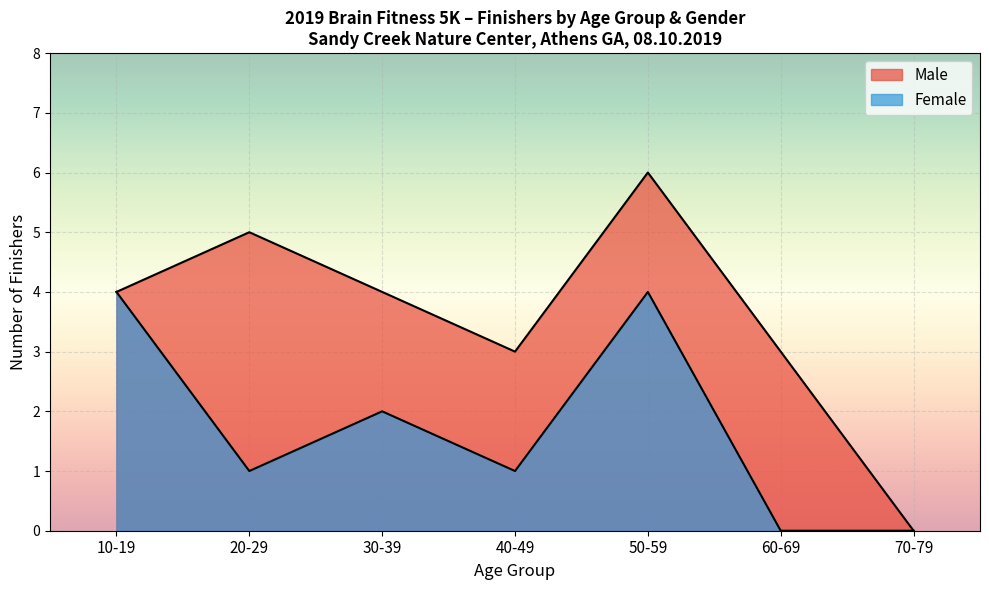

Does the chart display data point markers on the line(s)?

No